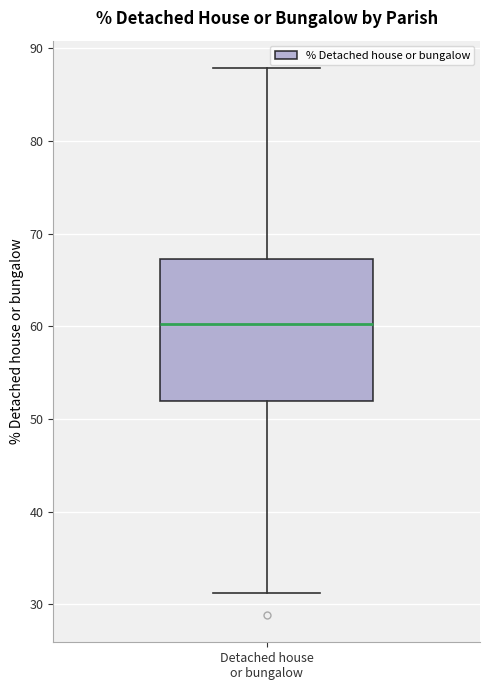

Read this box plot against the y-axis: the position of the median line, the range covered by the box, and the ends of both whiskers. The values are not printed on the chart, so give them approximately, as read against the axis.

median 60, box 52 to 67, whiskers 31 to 88